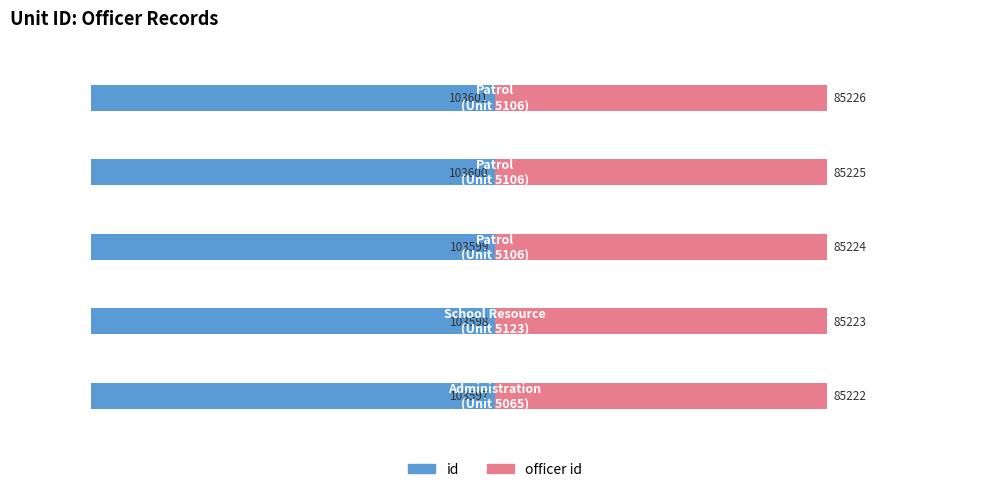

Rank the categories by id value from lowest to highest.

4, 3, 2, 1, 0